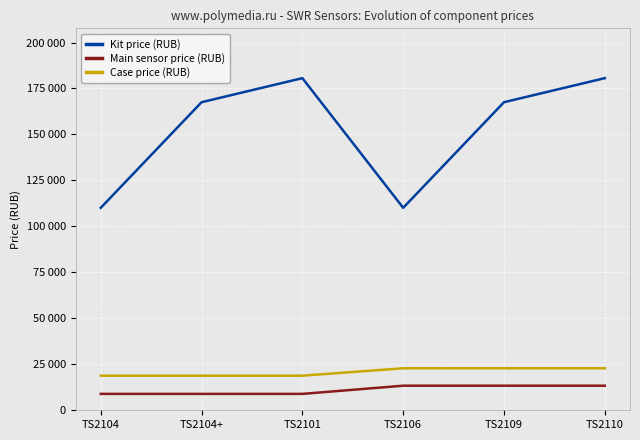

What is the value of the Case price (RUB) point at the 5th from the left?

22842.6